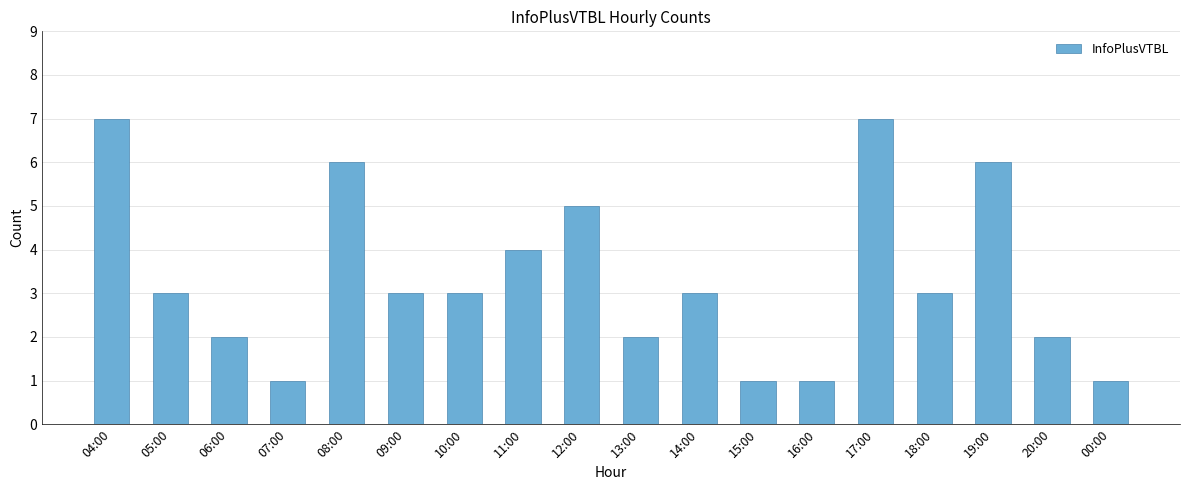

Count the number of categories in the chart.

18